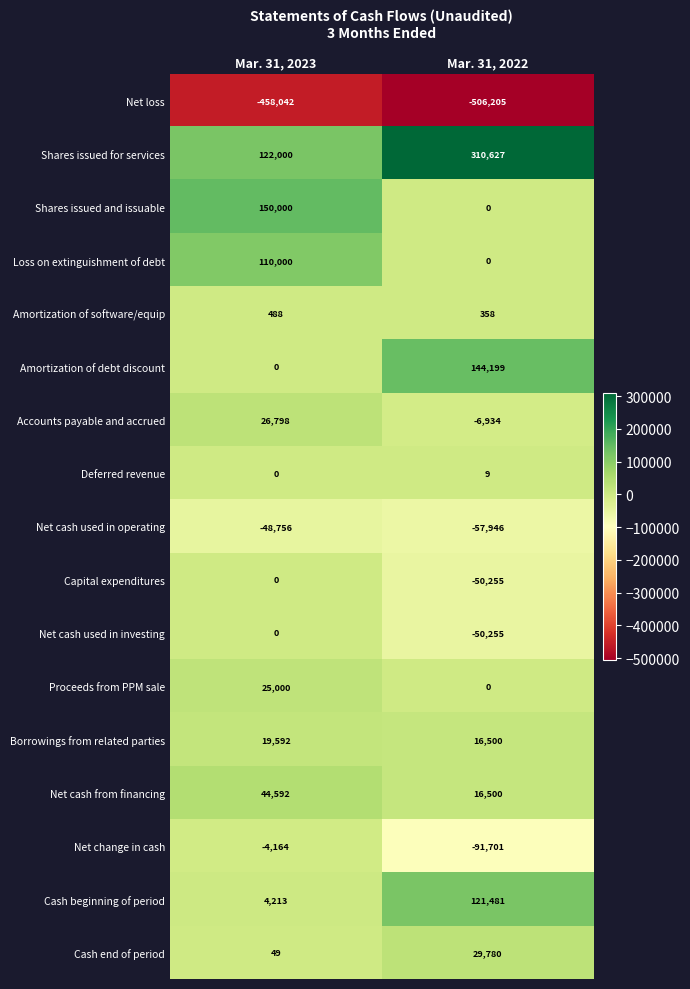

Rank the categories by Net cash used in investing value from lowest to highest.

Mar. 31, 2022, Mar. 31, 2023